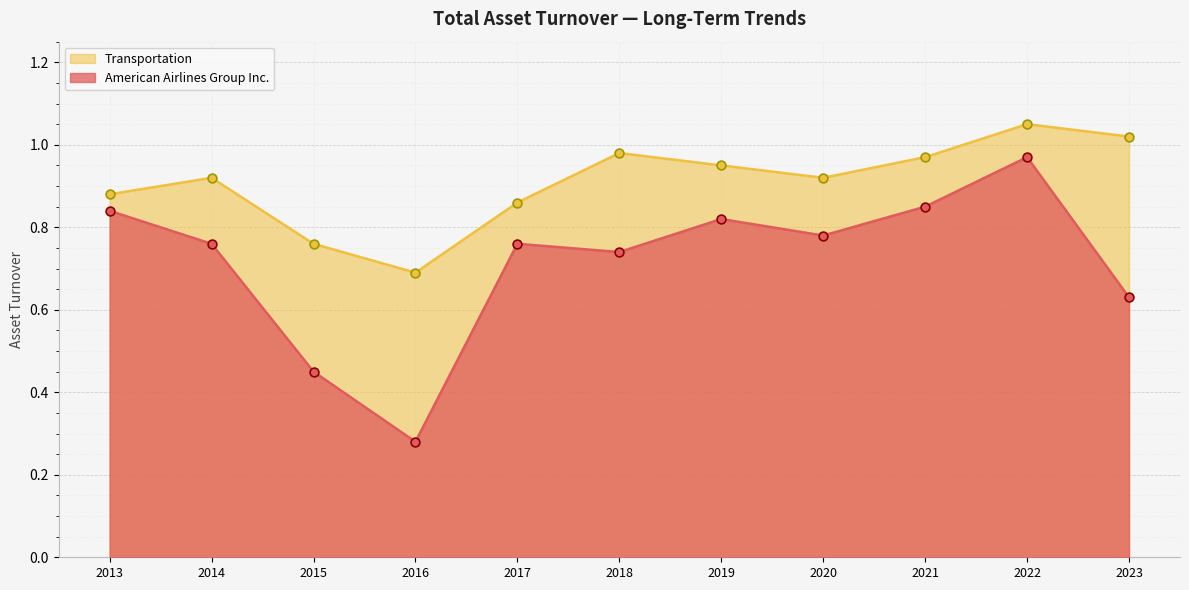

Which series contains the highest Y value?

Transportation